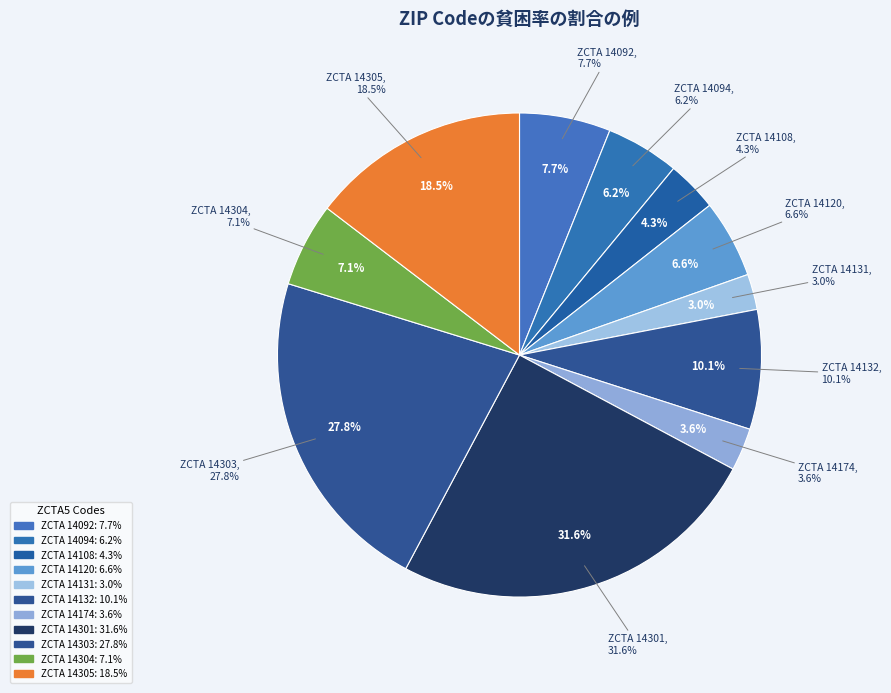

What is the ratio of the value at 14131 to the value at 14094?

0.5